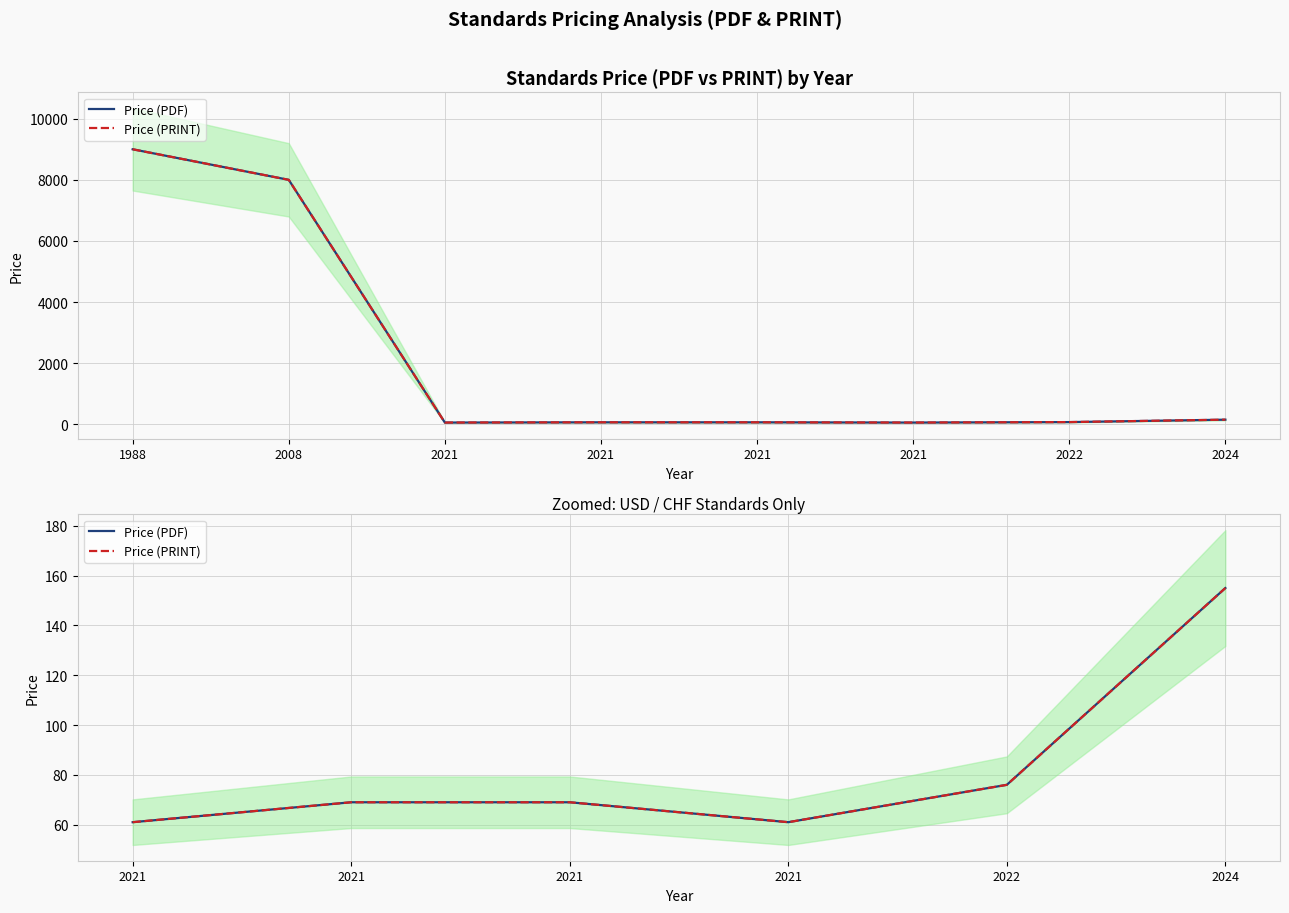

Reading left to right, extract all data points from this chart.

Price (PDF): 61	69	69	61	76	155
Price (PRINT): 61	69	69	61	76	155